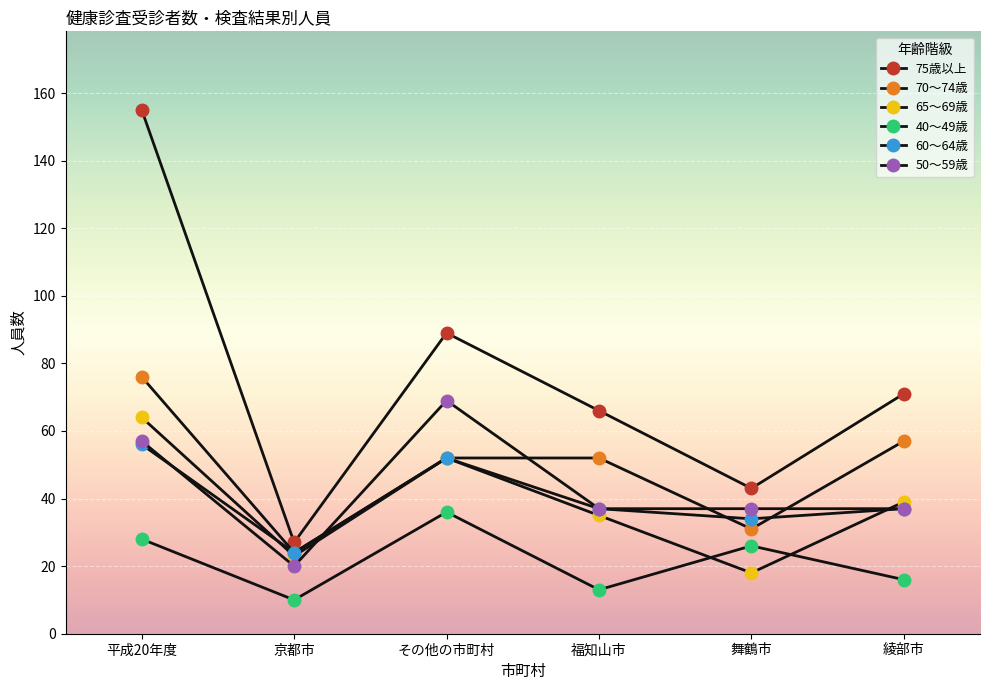

Between 舞鶴市 and 綾部市, which is larger?

綾部市